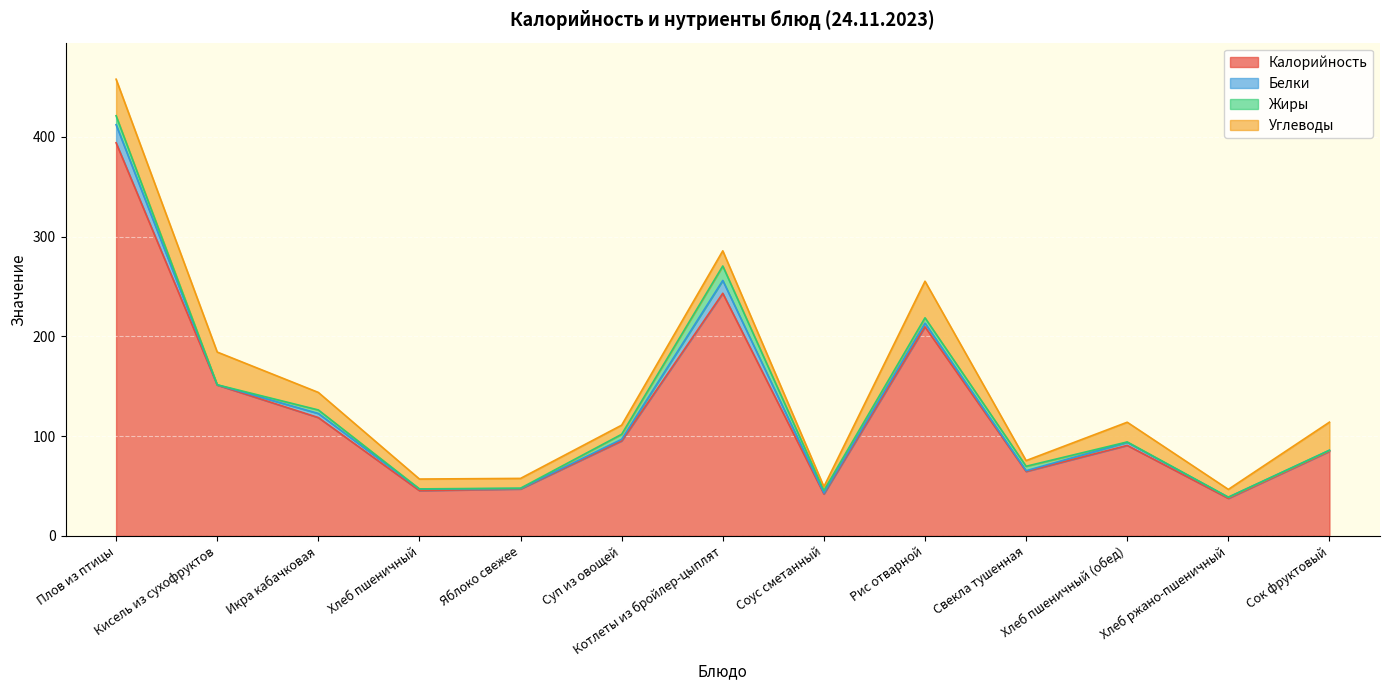

What is the difference between the maximum and second lowest values in the Калорийность series?

352.1